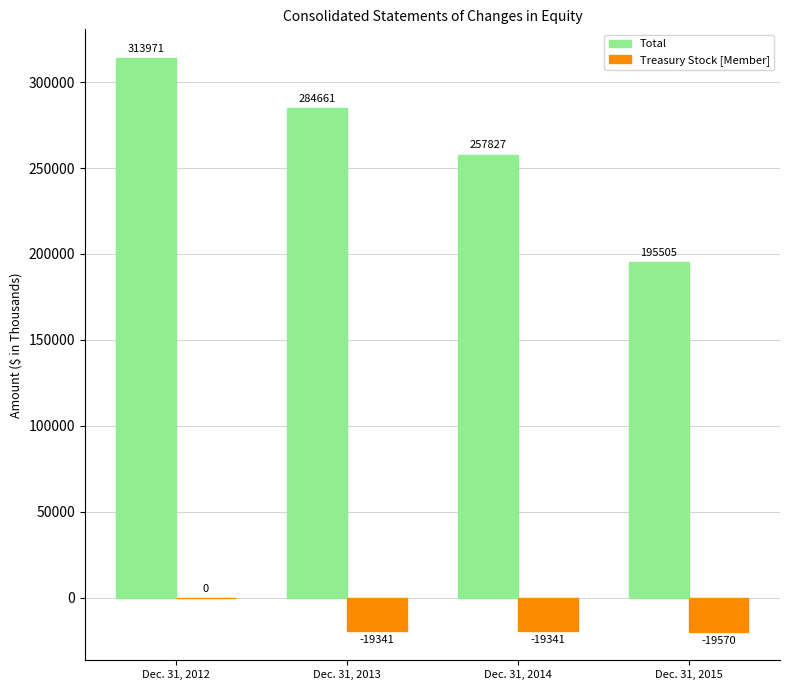

Which category has the highest value in the Total series?

Dec. 31, 2012